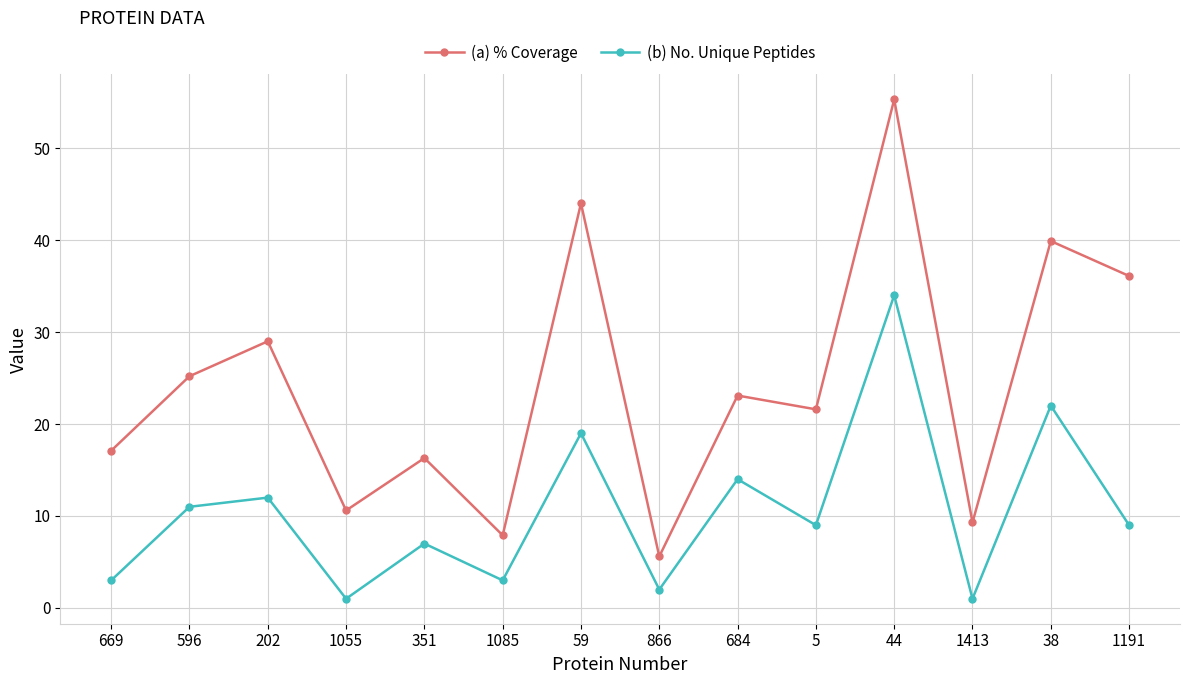

Reading left to right, what are all the values shown in this chart?

(a) % Coverage: 17.1	25.2	29.0	10.6	16.3	7.9	44.0	5.6	23.1	21.6	55.3	9.3	39.9	36.1
(b) No. Unique Peptides: 3.0	11.0	12.0	1.0	7.0	3.0	19.0	2.0	14.0	9.0	34.0	1.0	22.0	9.0